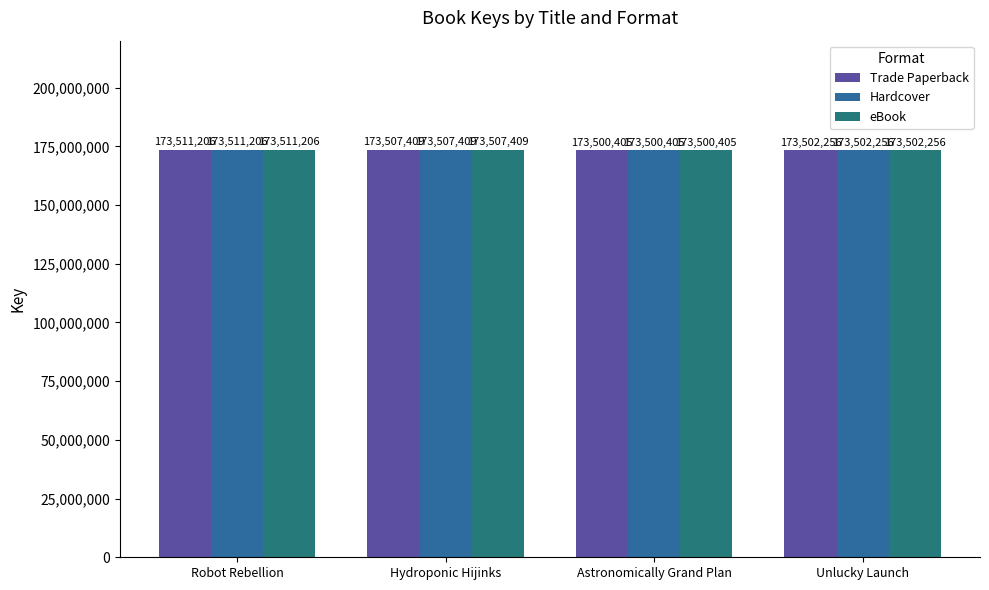

What is the difference between the Trade Paperback values at Hydroponic Hijinks and Astronomically Grand Plan?

7004